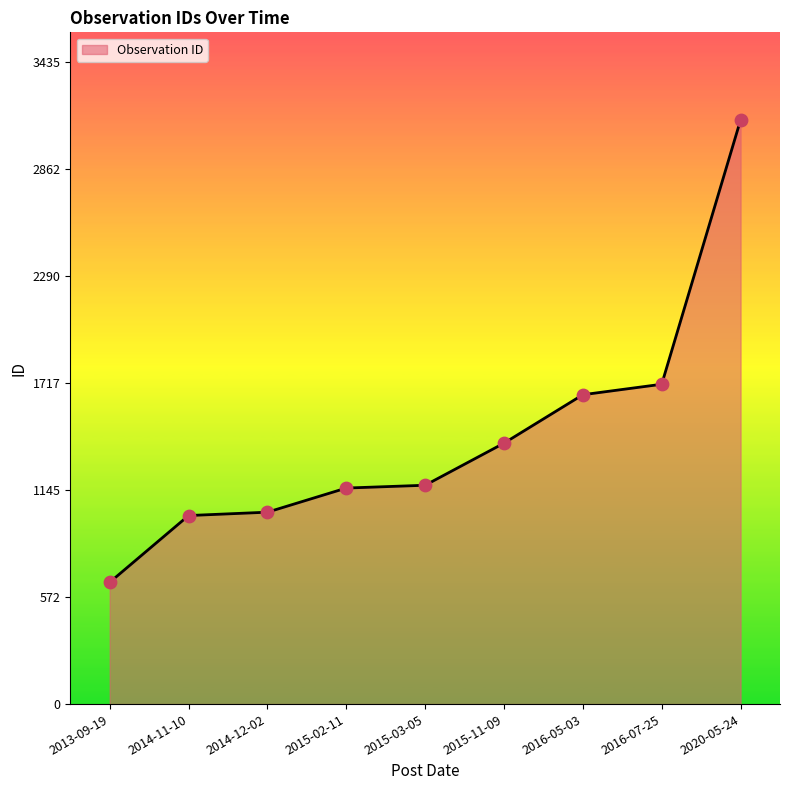

Between 2016-05-03 and 2020-05-24, which is larger?

2020-05-24